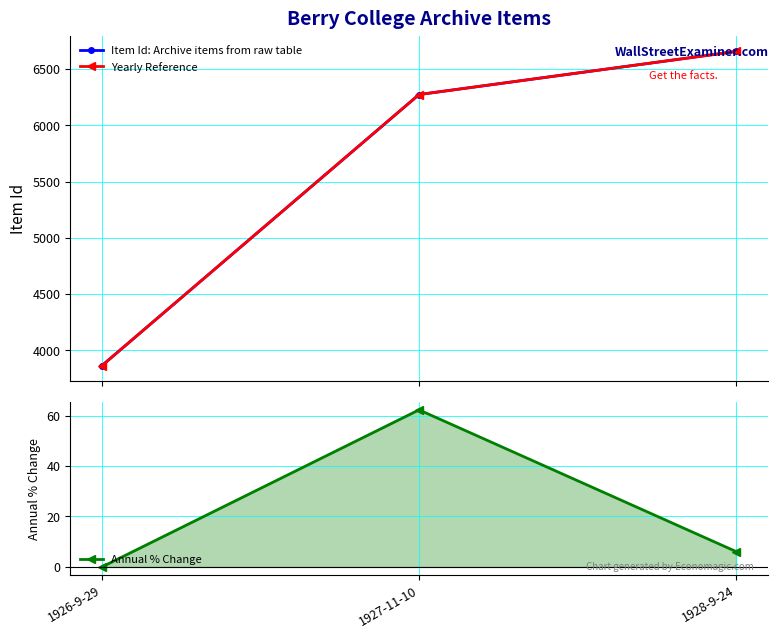

How many data points in Yearly Reference are less than 6274?

1